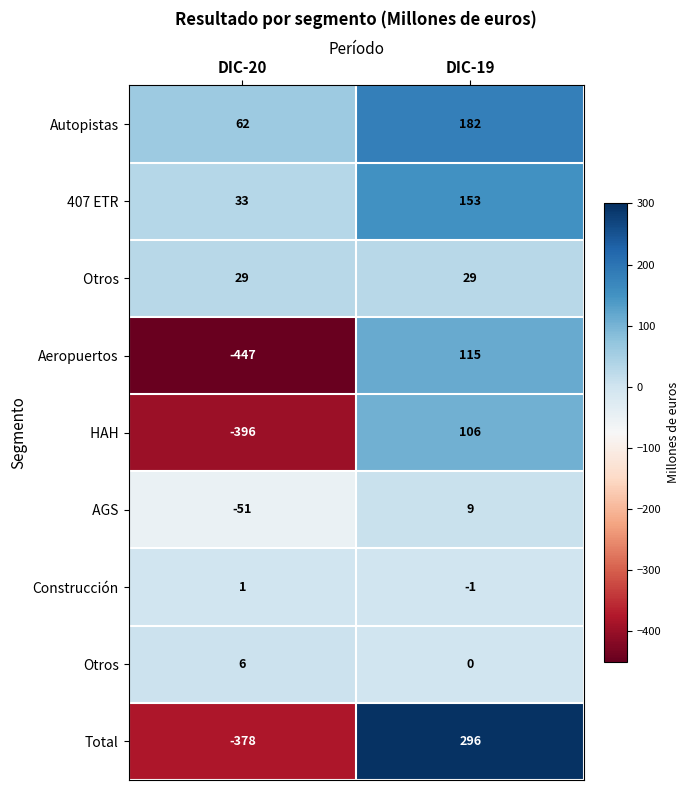

What is the total value across all series at DIC-20?

-1141